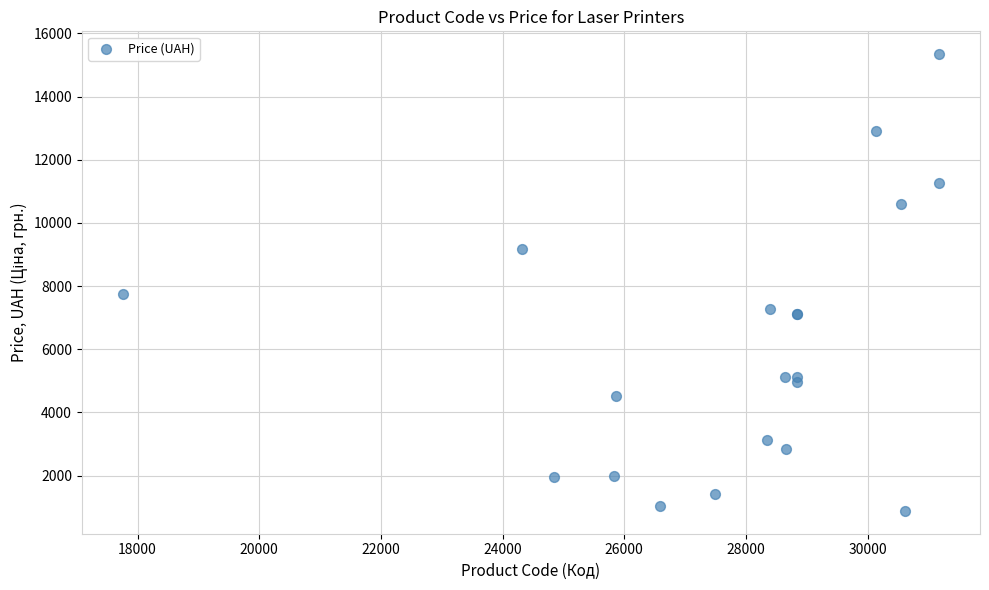

What Y value in the scatter plot is closest to 8110?

7742.1